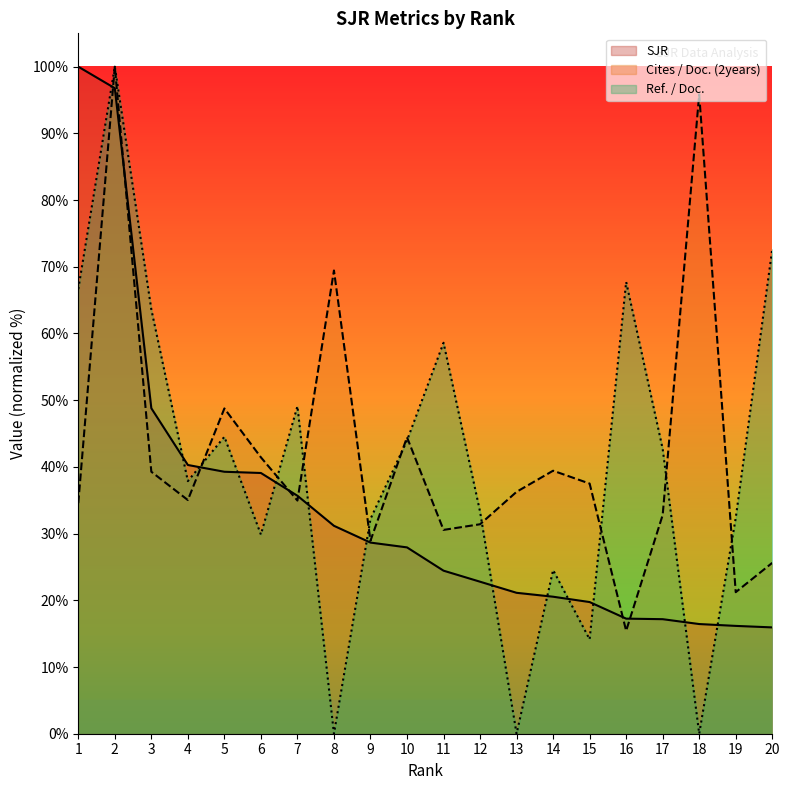

How many values in the Ref. / Doc. series exceed 42?

10